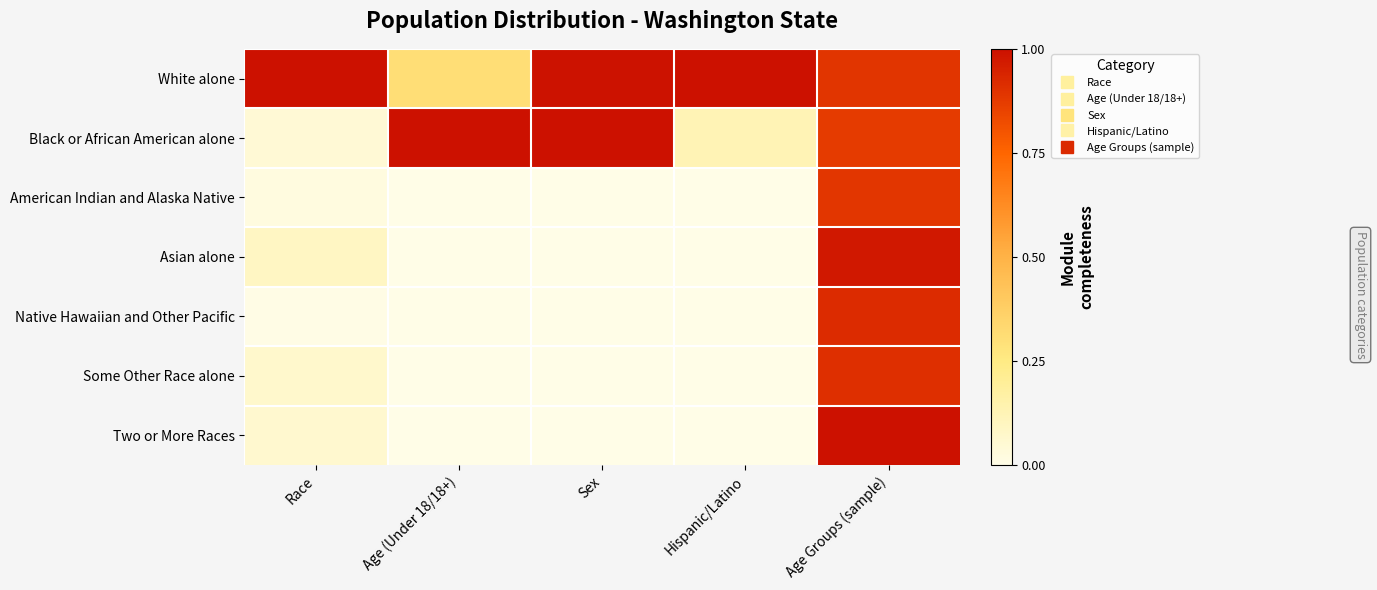

What is the difference between the highest and lowest values at Age (Under 18/18+)?

1.0